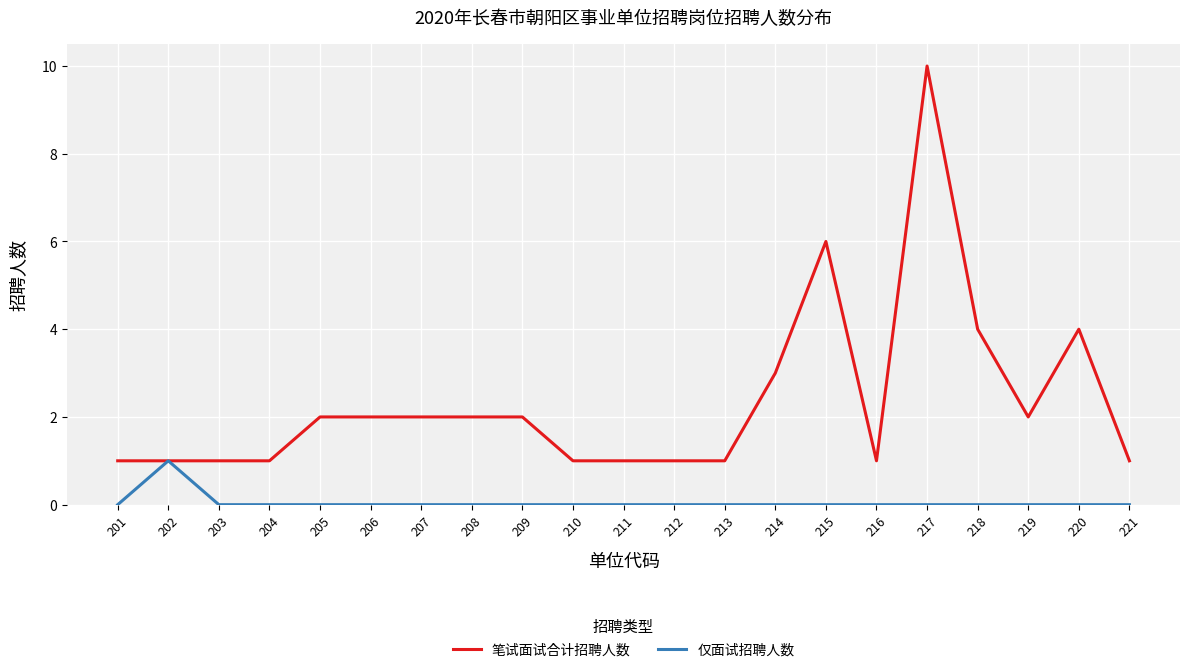

The 笔试面试合计招聘人数 series shows 4 at 220. True or false?

True